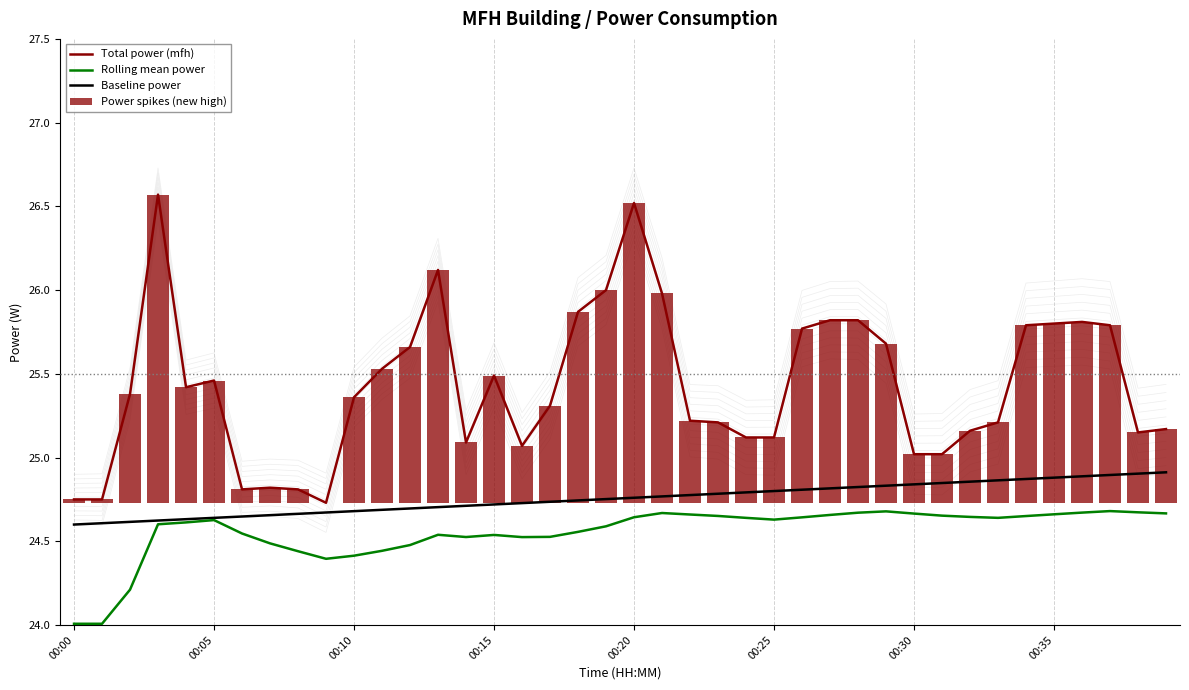

What is the sum of all Baseline power values?

990.2